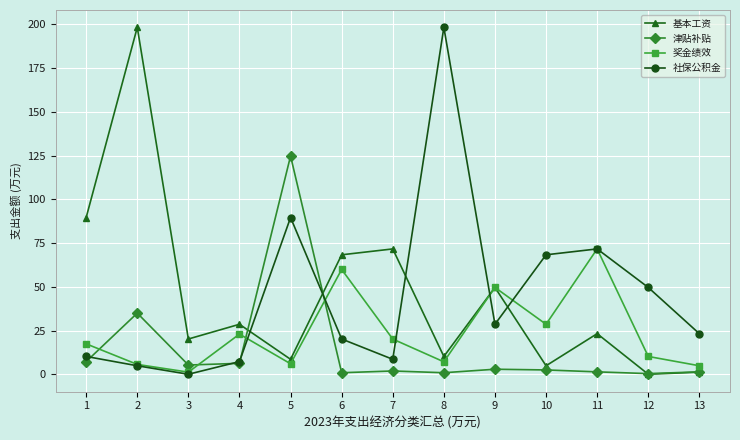

Between 3 and 5, which series saw the biggest shift?

津贴补贴